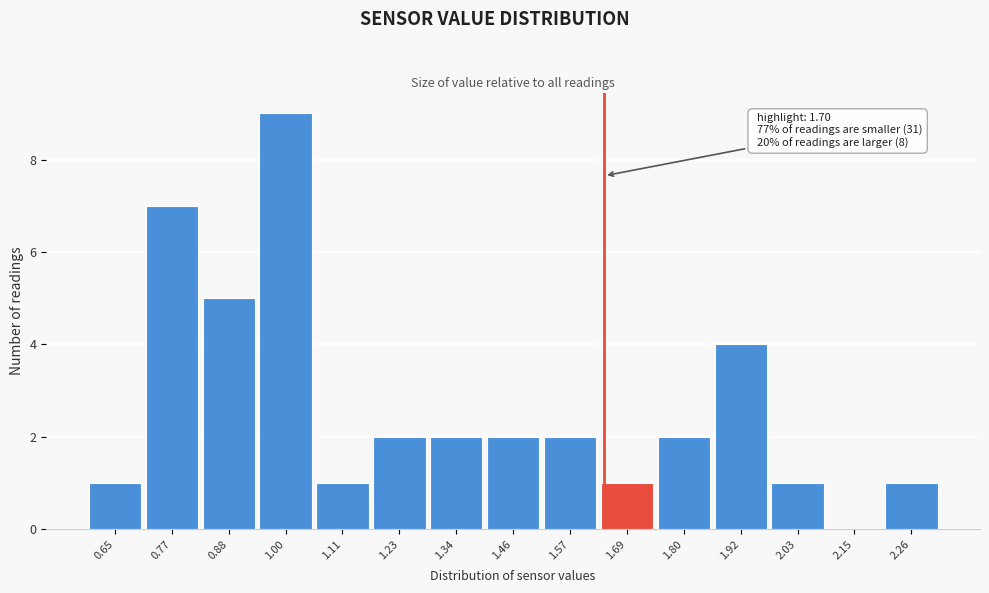

Reading left to right, list all the values displayed in this chart.

0.65=1	0.77=7	0.88=5	1.00=9	1.11=1	1.23=2	1.34=2	1.46=2	1.57=2	1.69=1	1.80=2	1.92=4	2.03=1	2.15=0	2.26=1